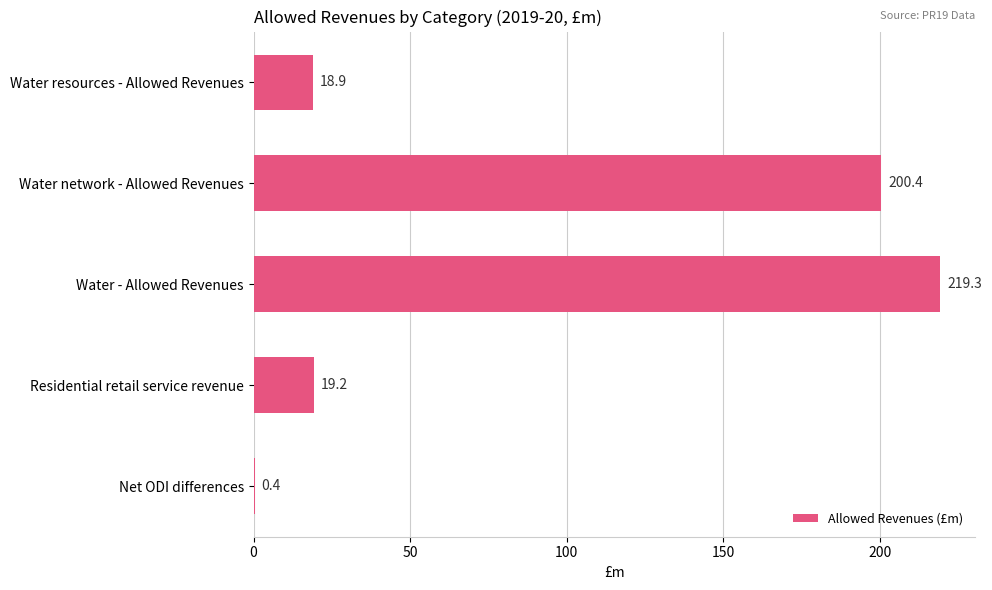

At which category does the chart reach its peak across all series?

Water - Allowed Revenues